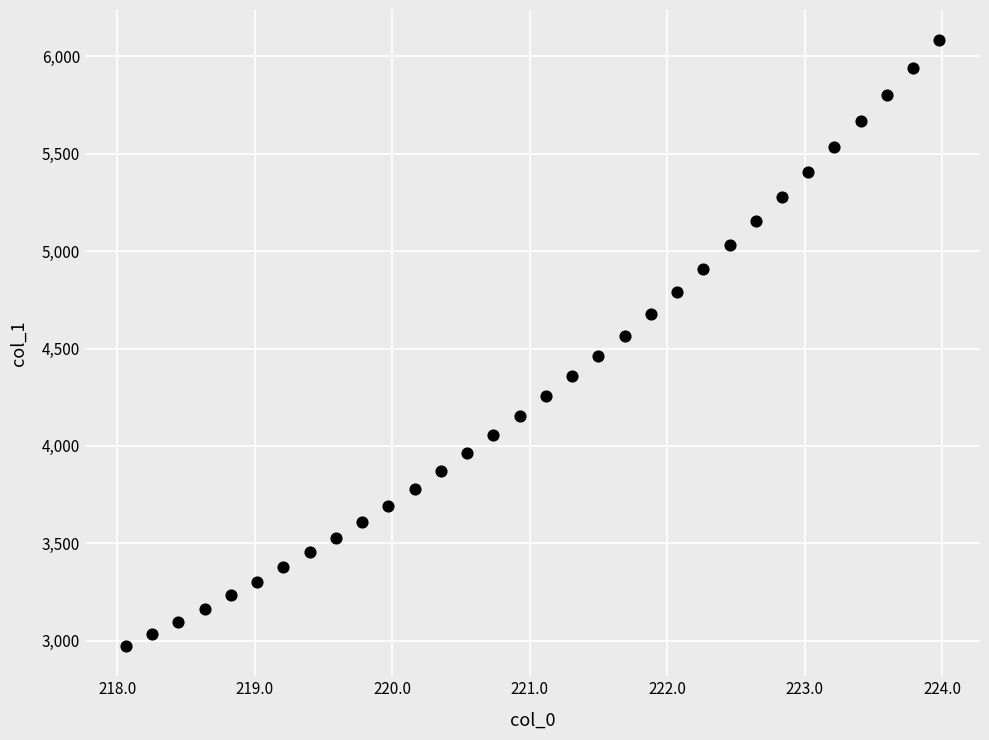

What is the range of X values (max minus min)?

5.9